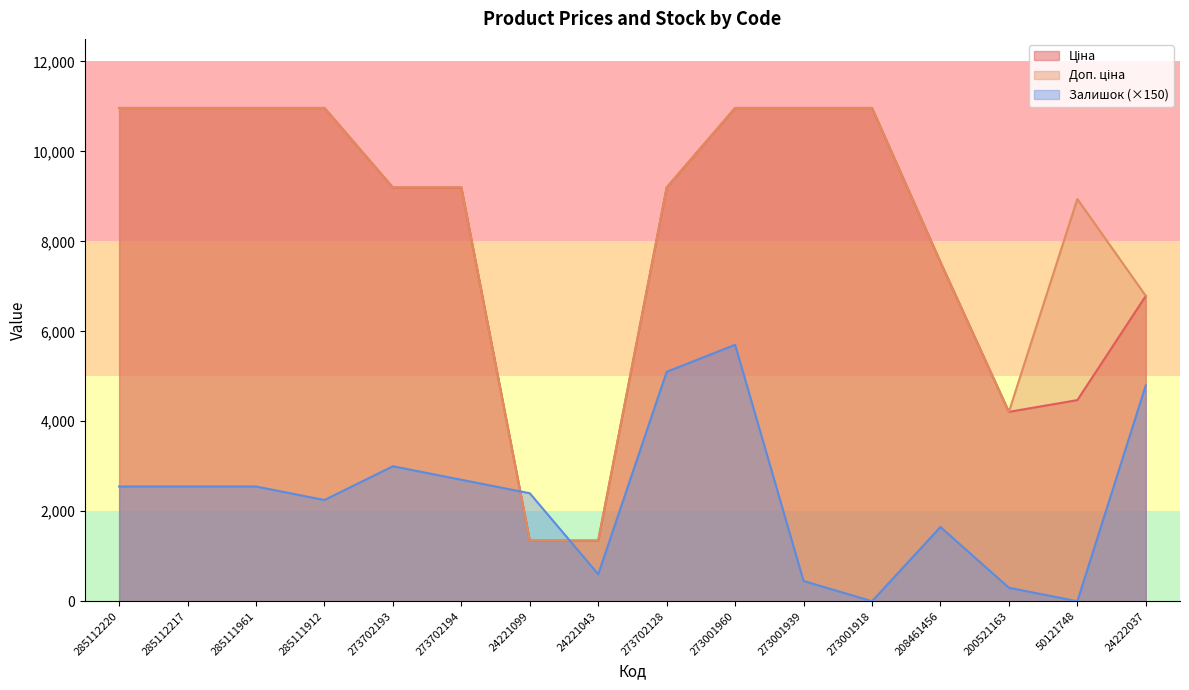

At 273001939, list the series in order from largest to smallest.

Ціна, Доп. ціна, Залишок